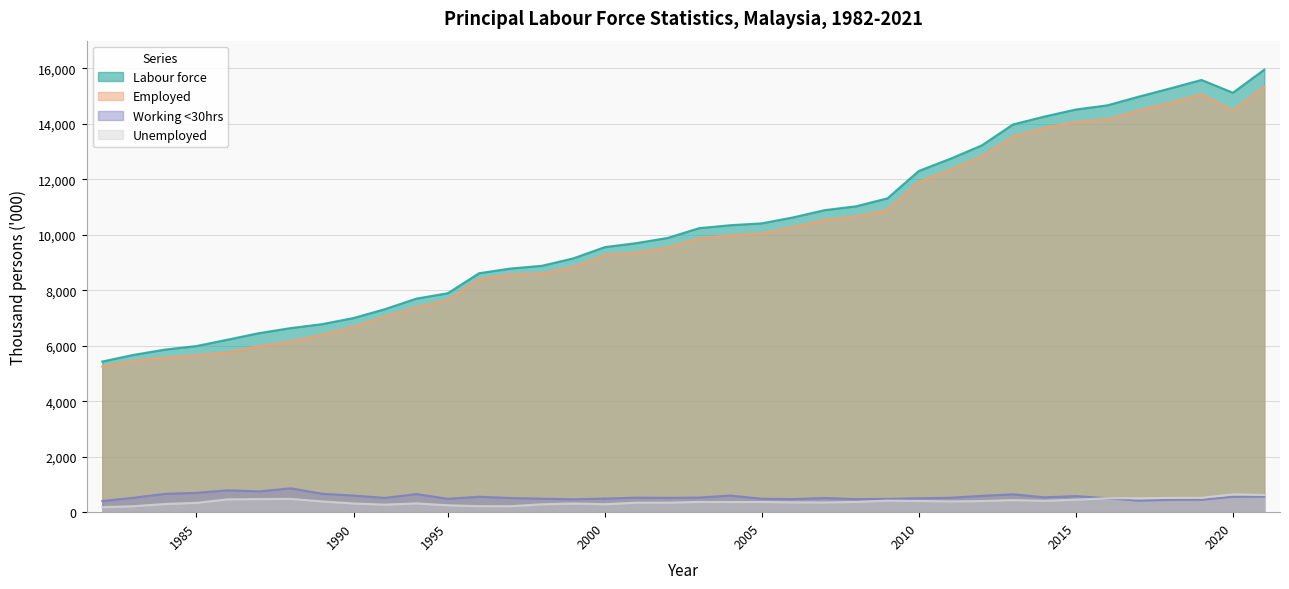

What is the difference between the second highest and second lowest values in the Labour force series?

9911.7